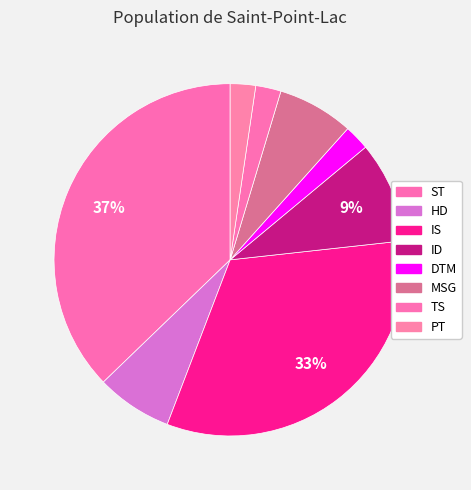

Does any single category account for the majority?

No